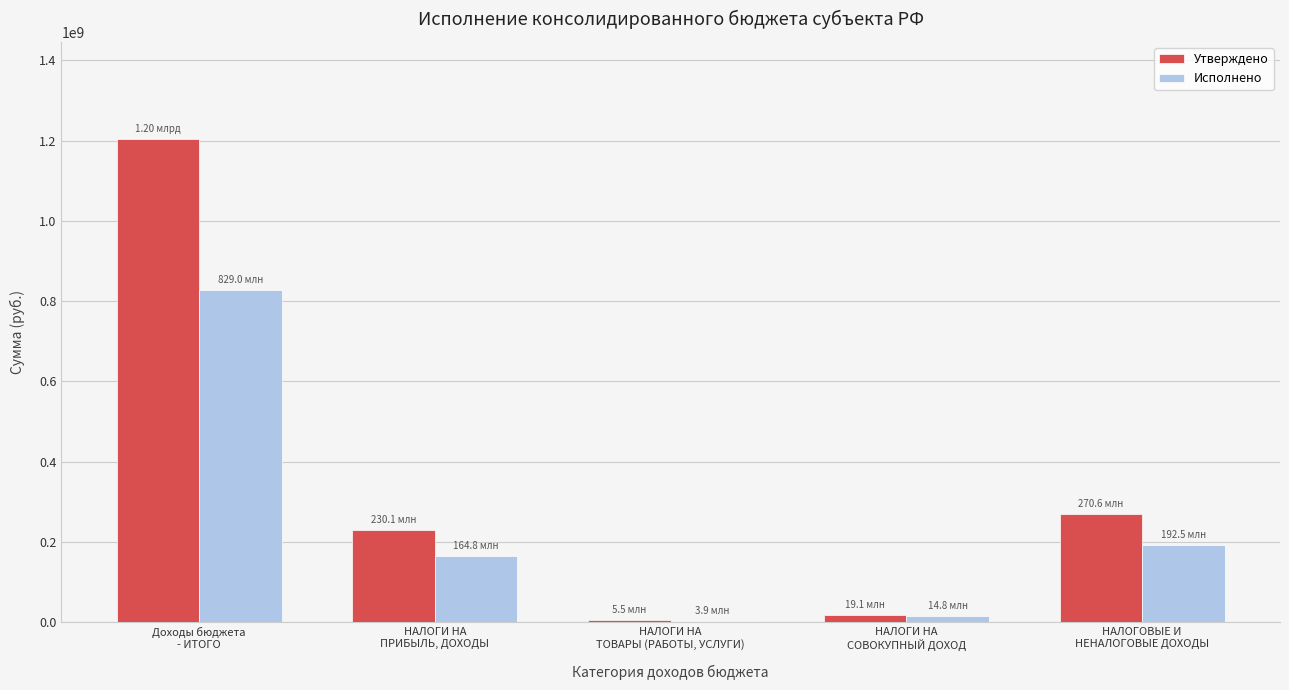

Which series has the largest total across all categories?

Утверждено